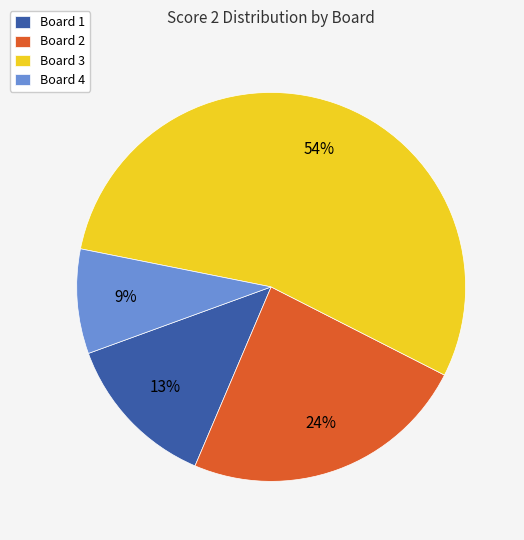

True or false: Board 1 accounts for 27% of the total.

False